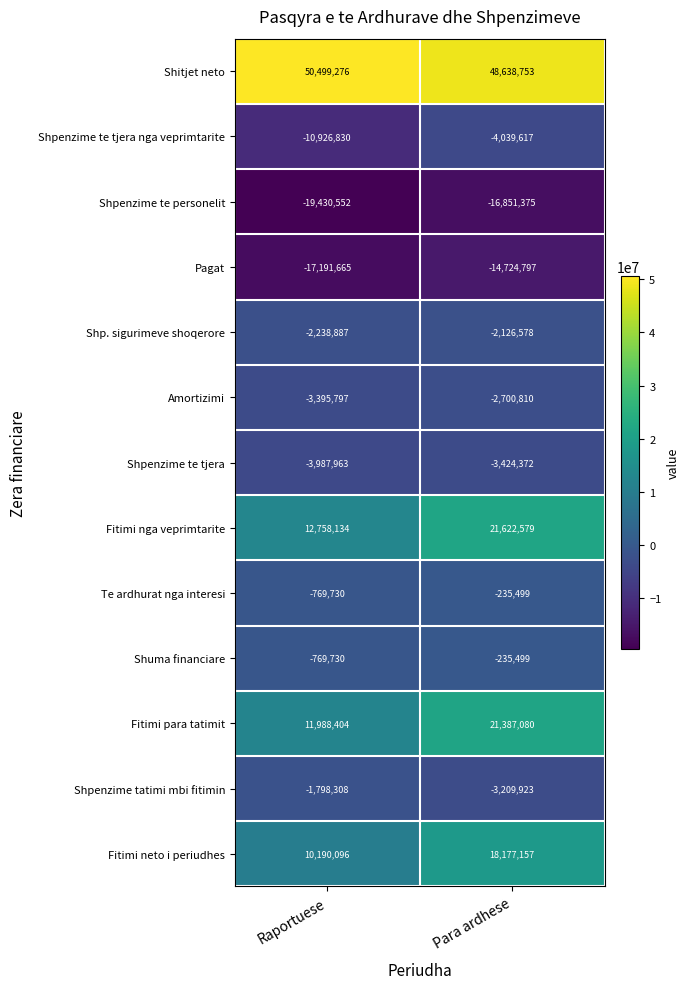

At how many categories does at least one series exceed 49842033?

1